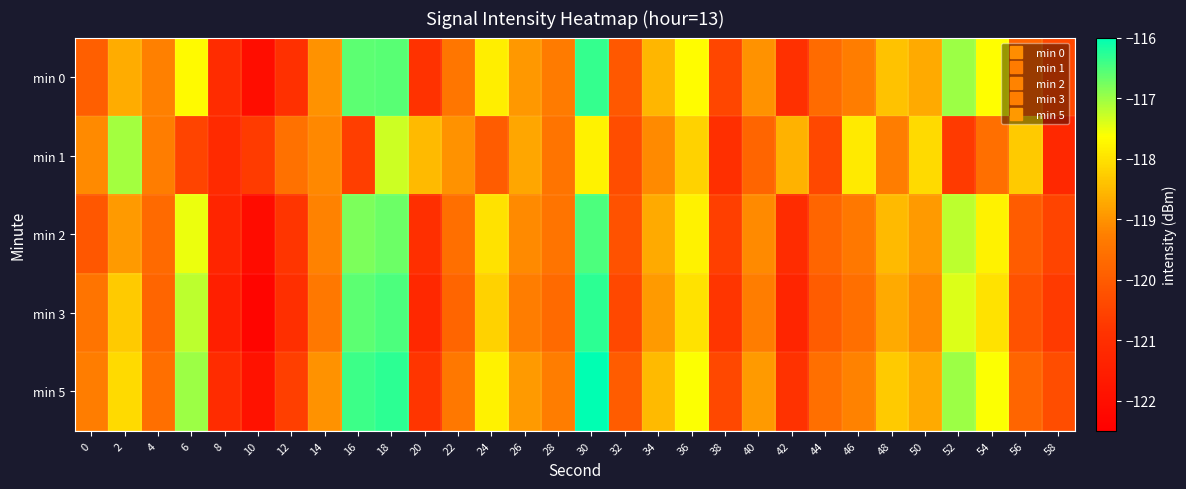

Reading left to right, extract all data points from this chart.

min 0: 0=-119.9	2=-118.7	4=-119.2	6=-117.7	8=-121.1	10=-122.0	12=-120.9	14=-119.0	16=-116.6	18=-116.6	20=-120.9	22=-119.5	24=-117.8	26=-118.9	28=-119.3	30=-116.3	32=-120.1	34=-118.5	36=-117.7	38=-120.5	40=-119.0	42=-121.0	44=-119.7	46=-119.3	48=-118.4	50=-118.7	52=-117.0	54=-117.6	56=-119.9	58=-120.4
min 1: 0=-119.1	2=-117.1	4=-119.3	6=-120.5	8=-121.1	10=-120.7	12=-119.6	14=-119.1	16=-120.6	18=-117.3	20=-118.5	22=-119.0	24=-120.0	26=-118.8	28=-119.5	30=-117.8	32=-120.3	34=-119.1	36=-118.2	38=-121.0	40=-119.8	42=-118.6	44=-120.4	46=-117.9	48=-119.3	50=-118.1	52=-120.7	54=-119.6	56=-118.3	58=-121.2
min 2: 0=-120.1	2=-118.9	4=-119.7	6=-117.5	8=-121.3	10=-122.1	12=-120.8	14=-119.2	16=-116.8	18=-116.7	20=-121.0	22=-119.6	24=-118.0	26=-119.1	28=-119.5	30=-116.5	32=-120.2	34=-118.7	36=-117.8	38=-120.6	40=-119.1	42=-121.1	44=-119.8	46=-119.4	48=-118.5	50=-118.9	52=-117.2	54=-117.8	56=-120.0	58=-120.5
min 3: 0=-119.5	2=-118.3	4=-119.8	6=-117.2	8=-121.5	10=-122.3	12=-121.0	14=-119.4	16=-116.6	18=-116.5	20=-121.2	22=-119.8	24=-118.2	26=-119.3	28=-119.7	30=-116.3	32=-120.4	34=-118.9	36=-118.0	38=-120.8	40=-119.3	42=-121.3	44=-120.0	46=-119.6	48=-118.7	50=-119.1	52=-117.4	54=-118.0	56=-120.2	58=-120.7
min 5: 0=-119.3	2=-118.1	4=-119.6	6=-117.0	8=-121.1	10=-121.9	12=-120.6	14=-119.0	16=-116.4	18=-116.3	20=-120.8	22=-119.4	24=-117.8	26=-118.9	28=-119.3	30=-115.9	32=-120.0	34=-118.5	36=-117.6	38=-120.4	40=-118.9	42=-120.9	44=-119.6	46=-119.2	48=-118.3	50=-118.7	52=-117.0	54=-117.6	56=-119.8	58=-120.3